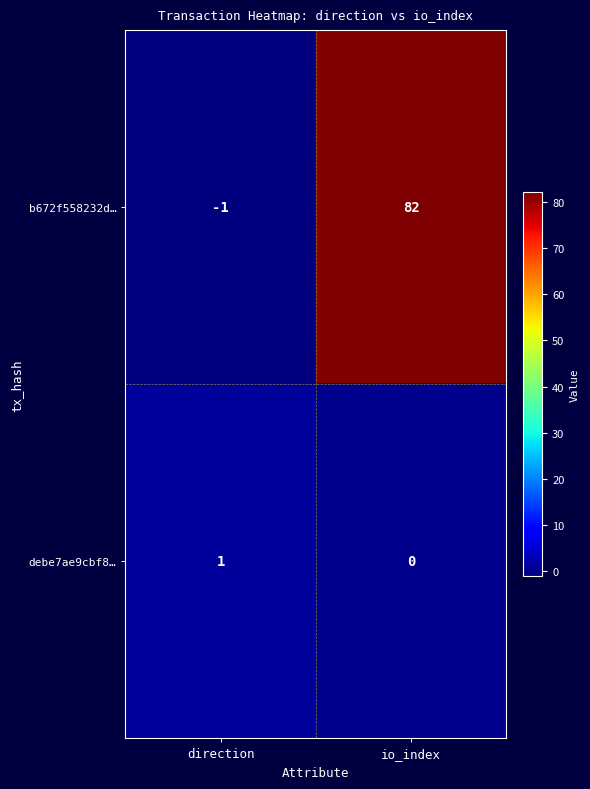

Reading right to left, transcribe all the data shown in this chart.

b672f558232d…: io_index=82	direction=-1
debe7ae9cbf8…: io_index=0	direction=1